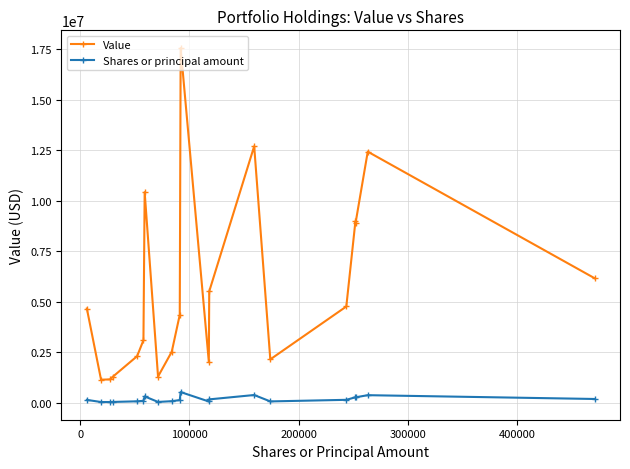

Rank the series by their average value, from highest to lowest.

Value, Shares or principal amount